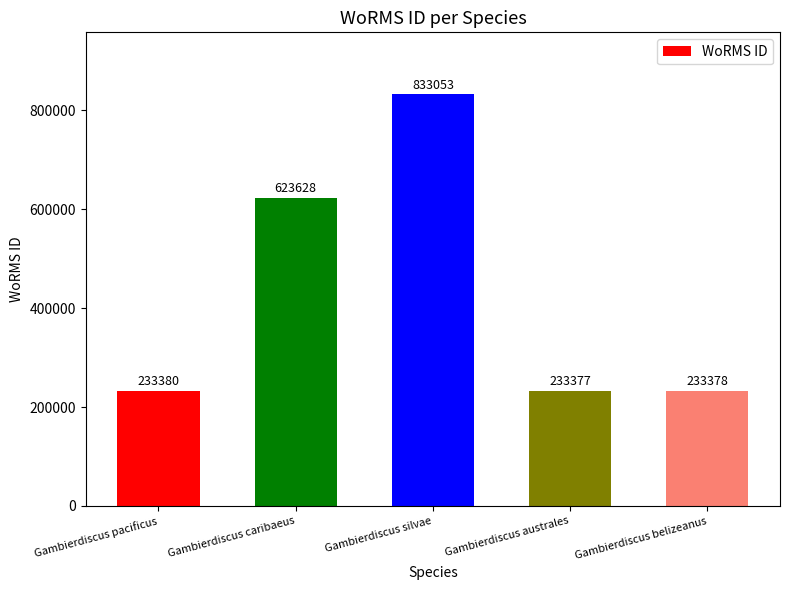

The chart shows a value of 315006 at Gambierdiscus australes. True or false?

False